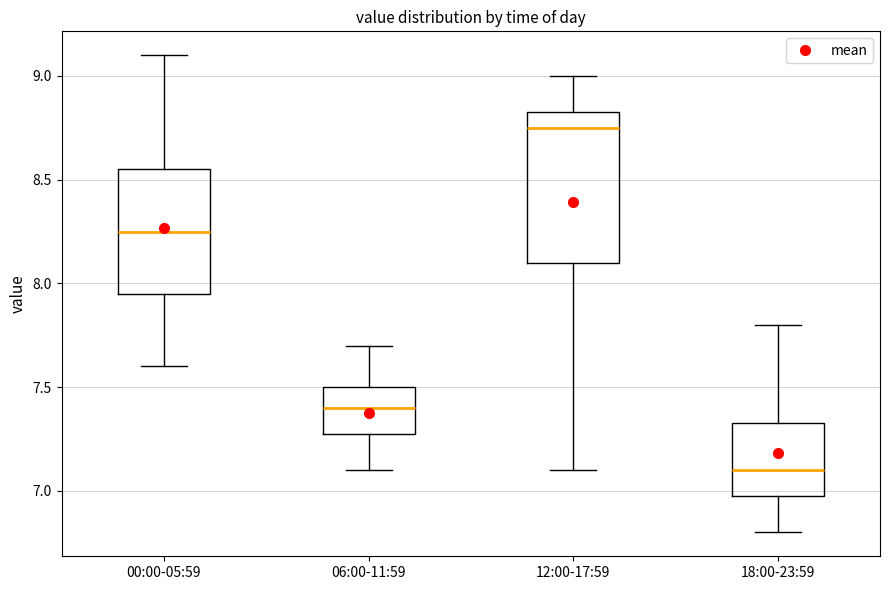

Which box is the tallest, from its lower edge to its upper edge?

12:00-17:59